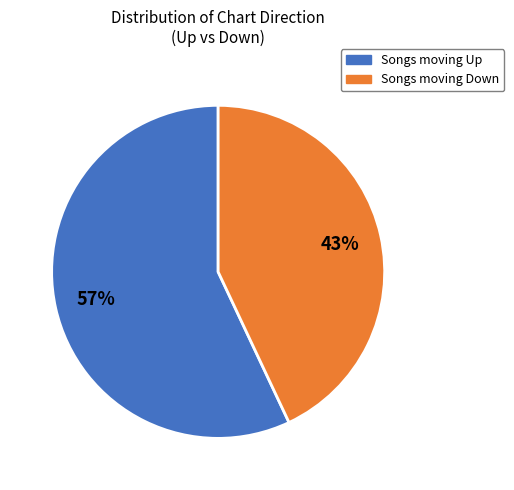

Does any single category account for the majority?

Yes